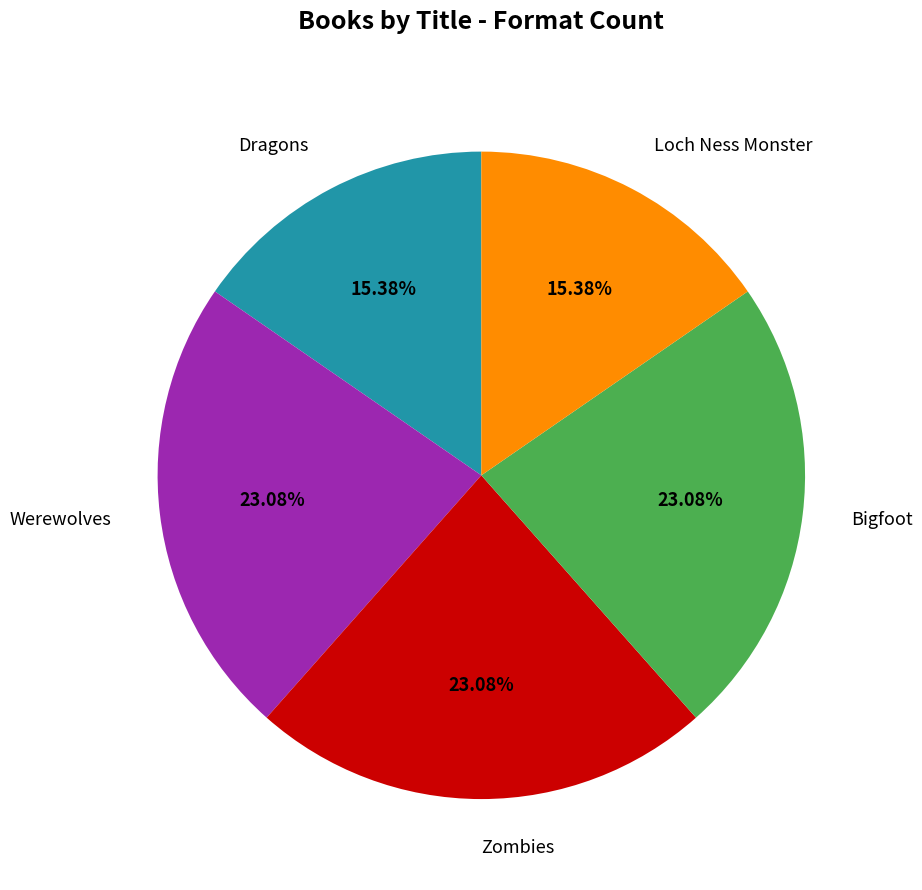

Does Dragons represent more than half of the total?

No